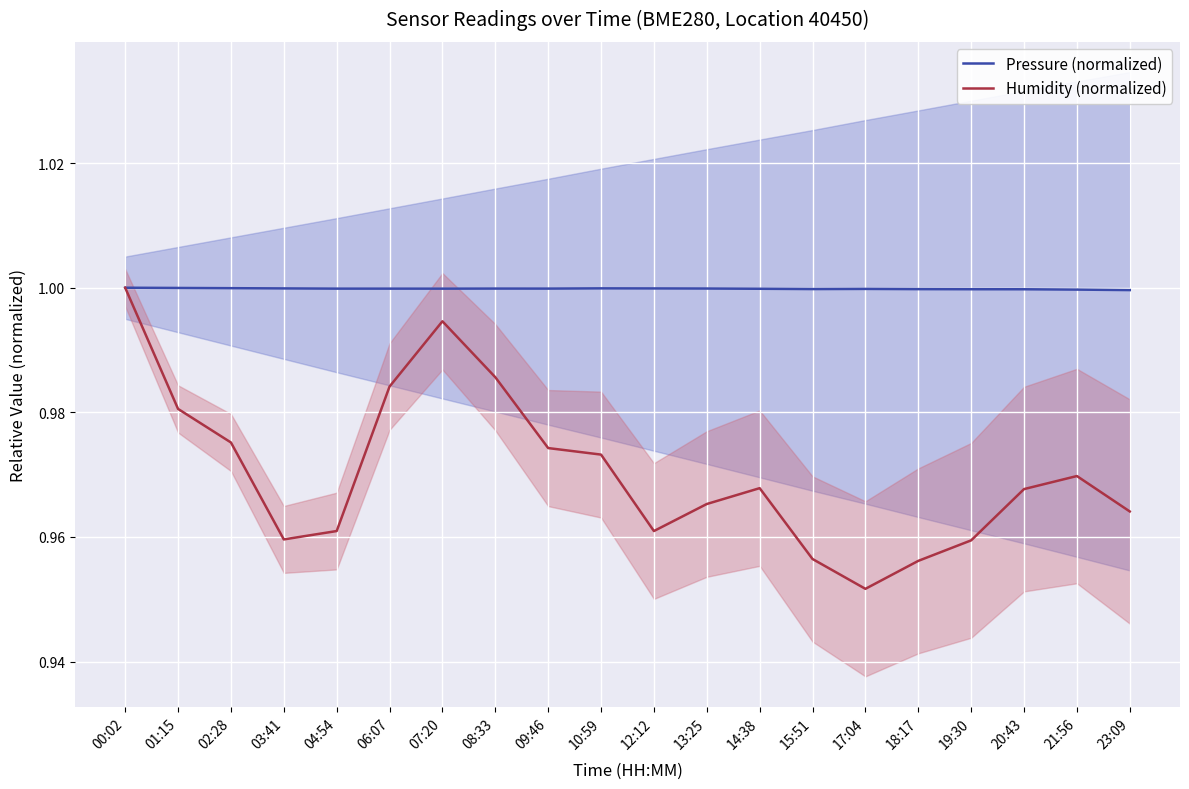

True or false: Pressure (normalized) and Humidity (normalized) cross at least once.

False